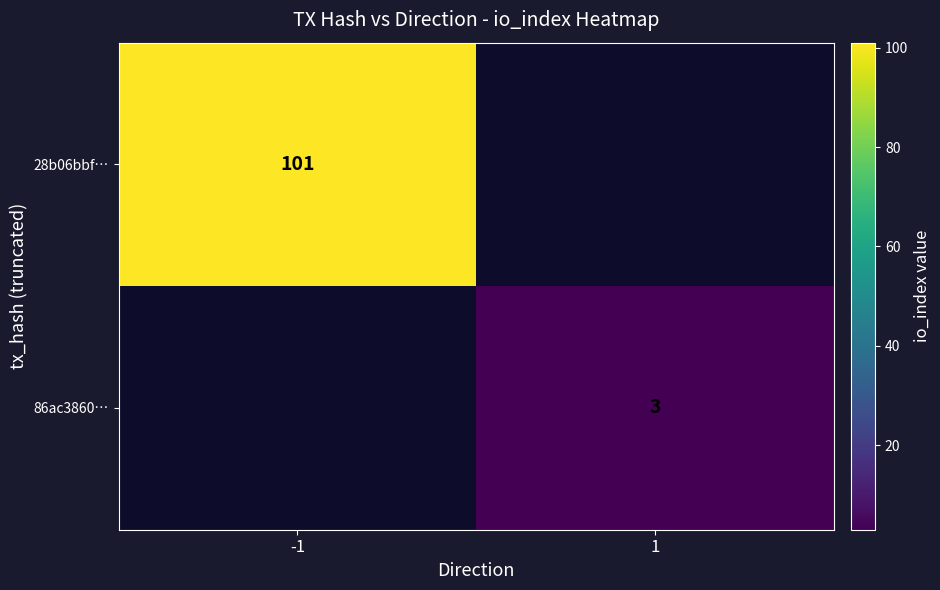

The 86ac3860… series shows 4 at 1. True or false?

False